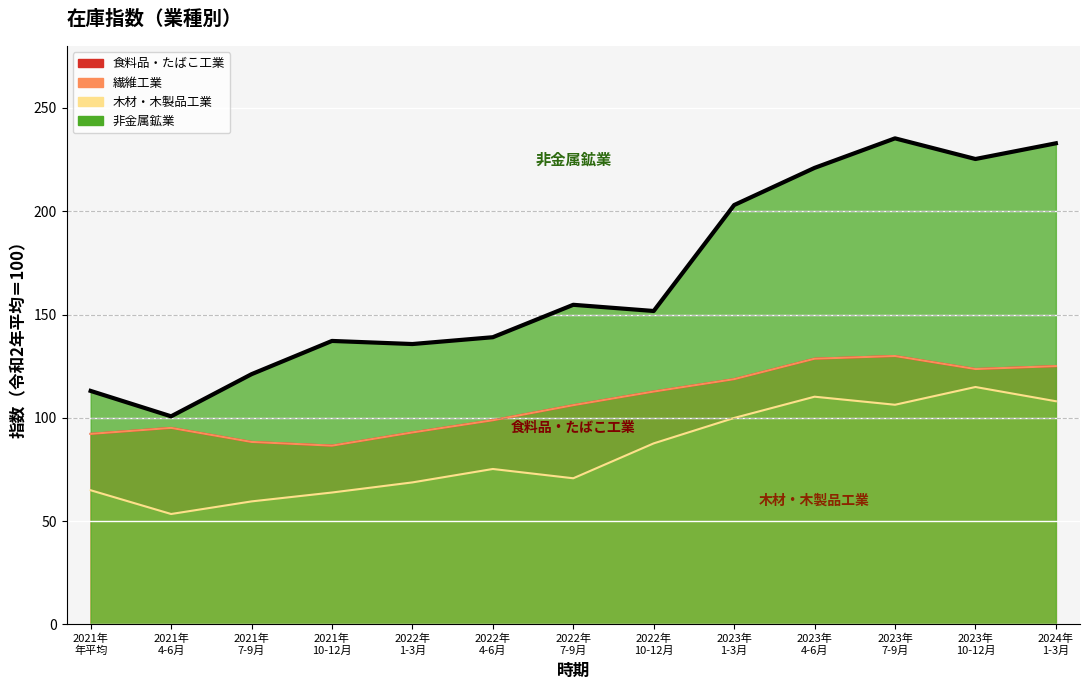

Rank the series by their maximum value, from highest to lowest.

非金属鉱業, 食料品・たばこ工業, 繊維工業, 木材・木製品工業